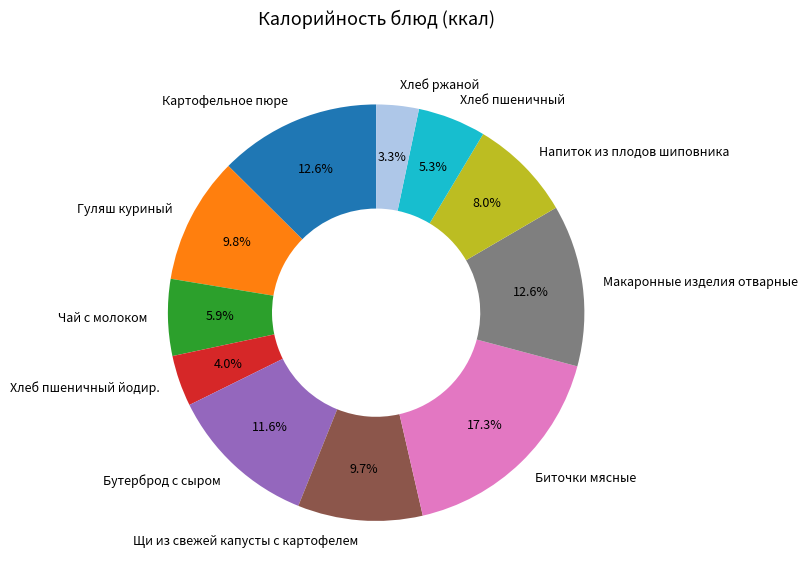

True or false: Картофельное пюре accounts for 13% of the total.

True